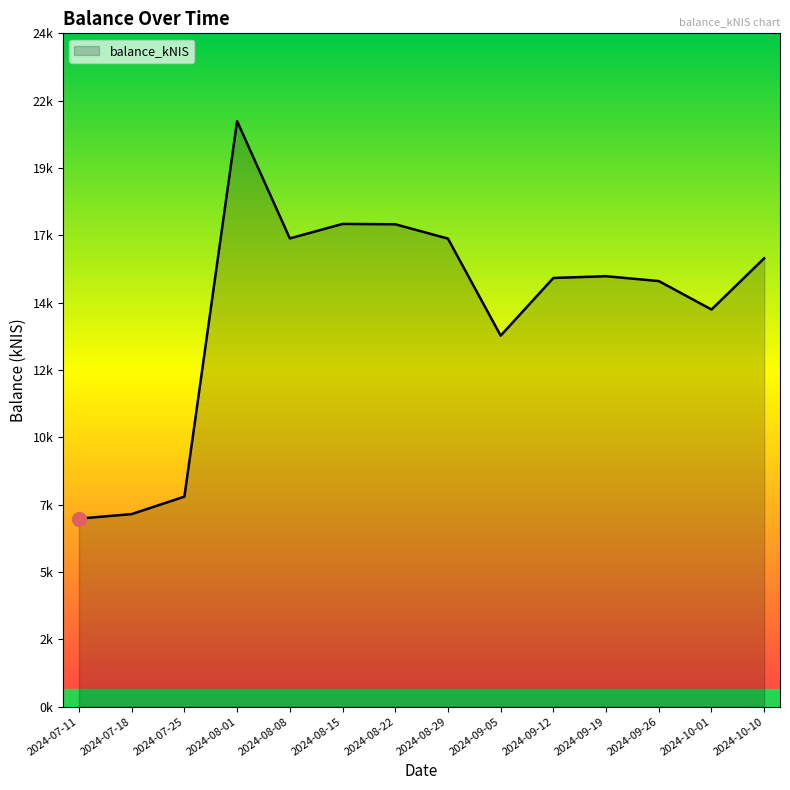

Between 2024-07-25 and 2024-10-01, which is larger?

2024-10-01